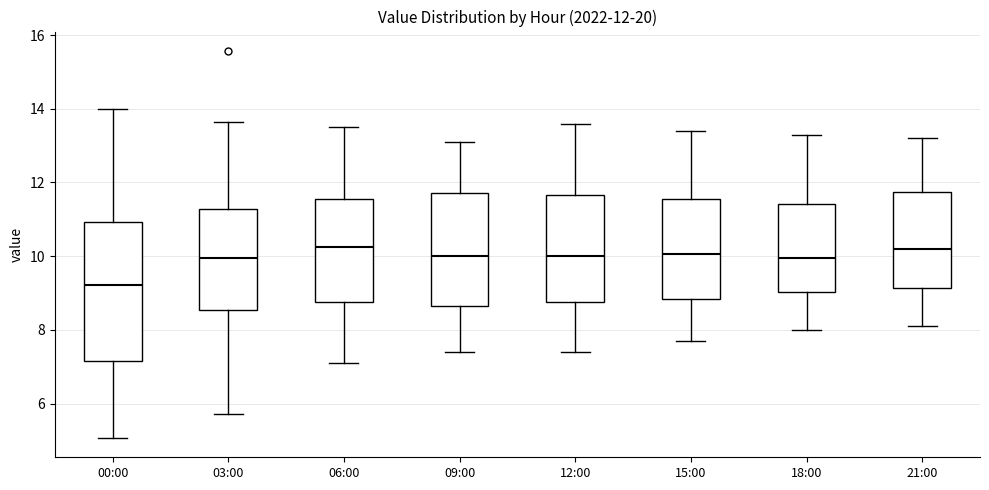

Comparing the boxes themselves (not the whiskers), which one is the tallest?

00:00